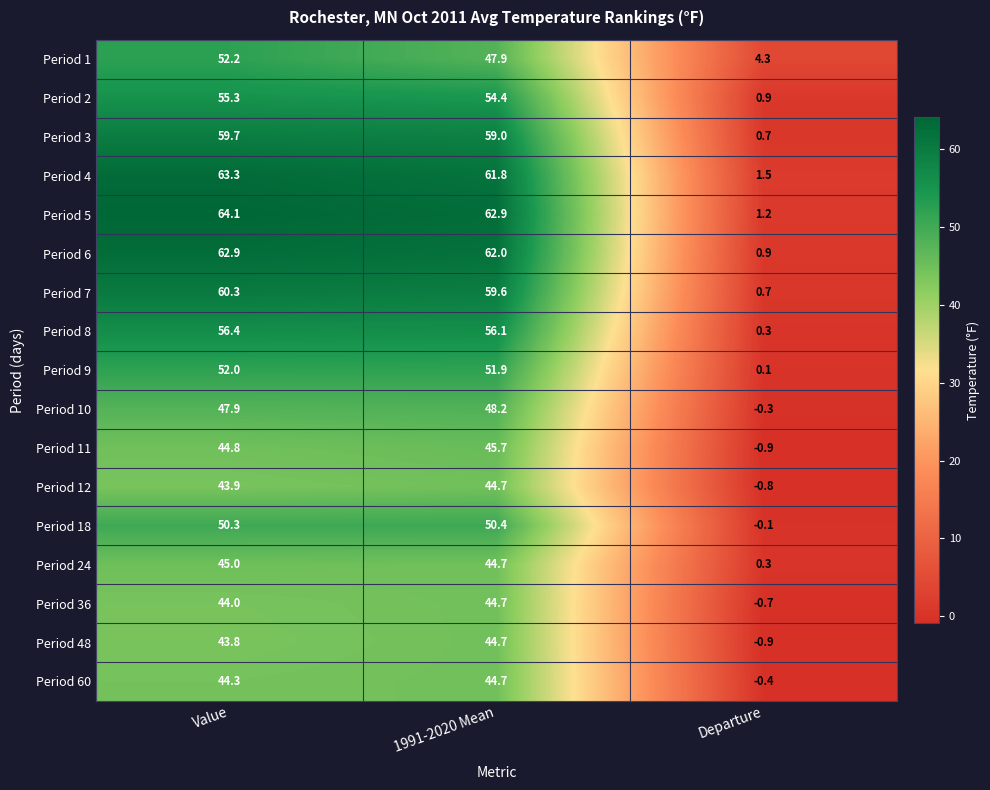

What is the average value of the Period 1 series?

34.8